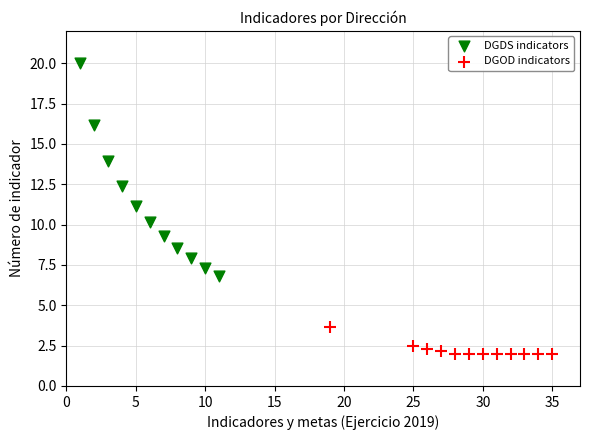

Which series reaches the maximum Y coordinate?

DGDS indicators